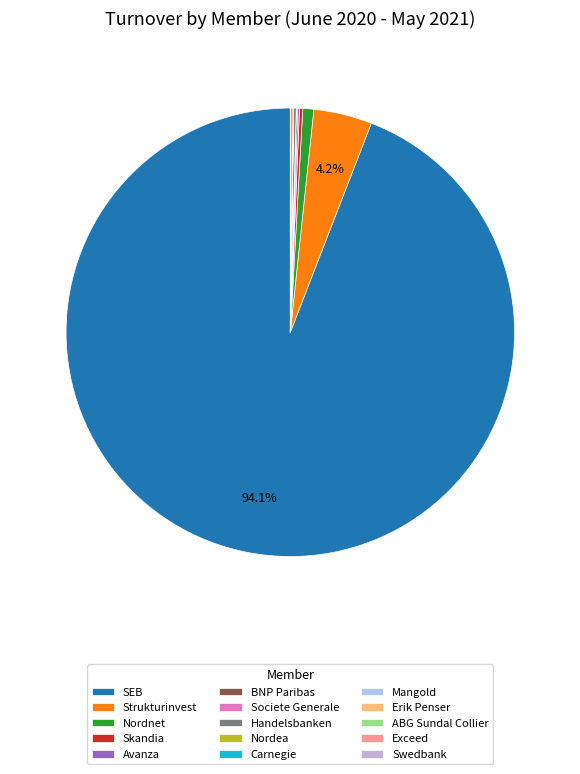

To the nearest percent, what is the difference between the largest and smallest slice percentages?

94%